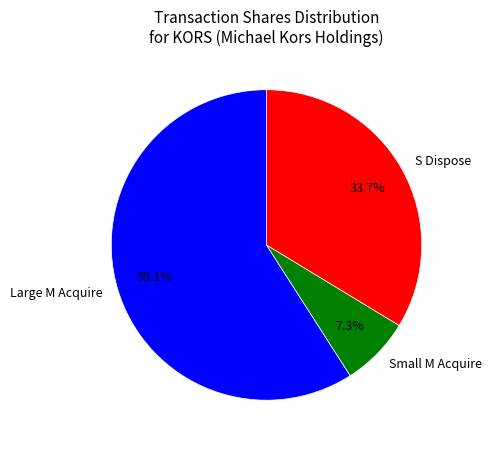

Which category accounts for the majority?

Large M Acquire